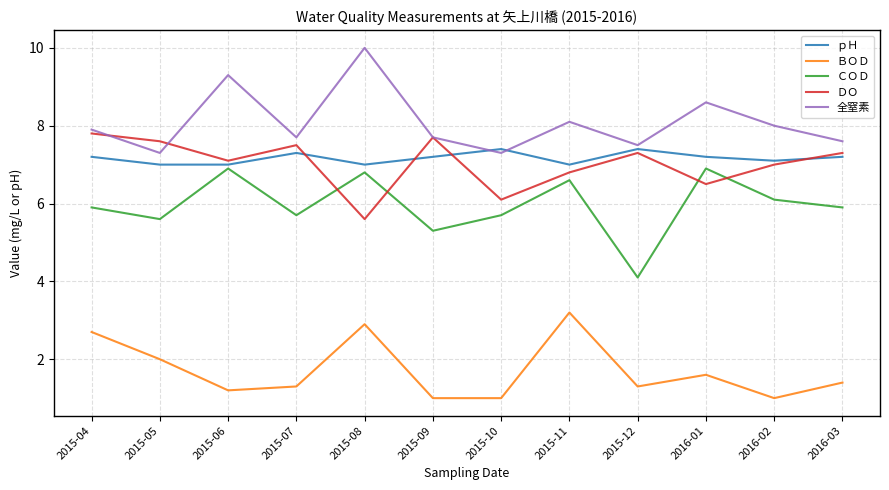

List the series in order of their peak value, lowest first.

ＢＯＤ, ＣＯＤ, ｐＨ, ＤＯ, 全窒素